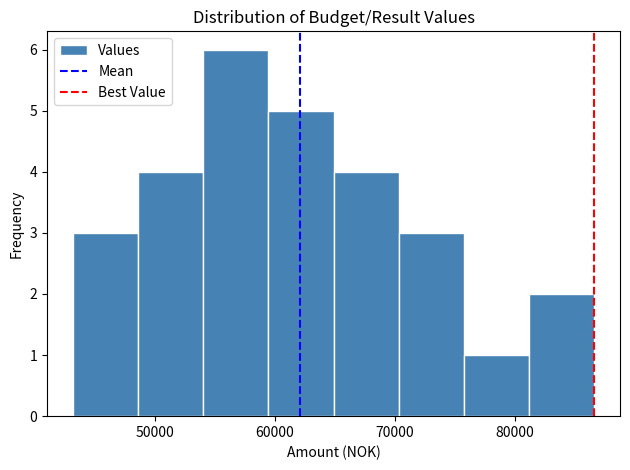

Reading left to right, transcribe this chart: for each bar, give the range it covers on the x-axis and its height. Neither the bar edges nor the heights are printed on the chart, so give them approximately, as read against the axes.

43000 to 49000: 3
49000 to 54000: 4
54000 to 59000: 6
59000 to 65000: 5
65000 to 70000: 4
70000 to 76000: 3
76000 to 81000: 1
81000 to 87000: 2